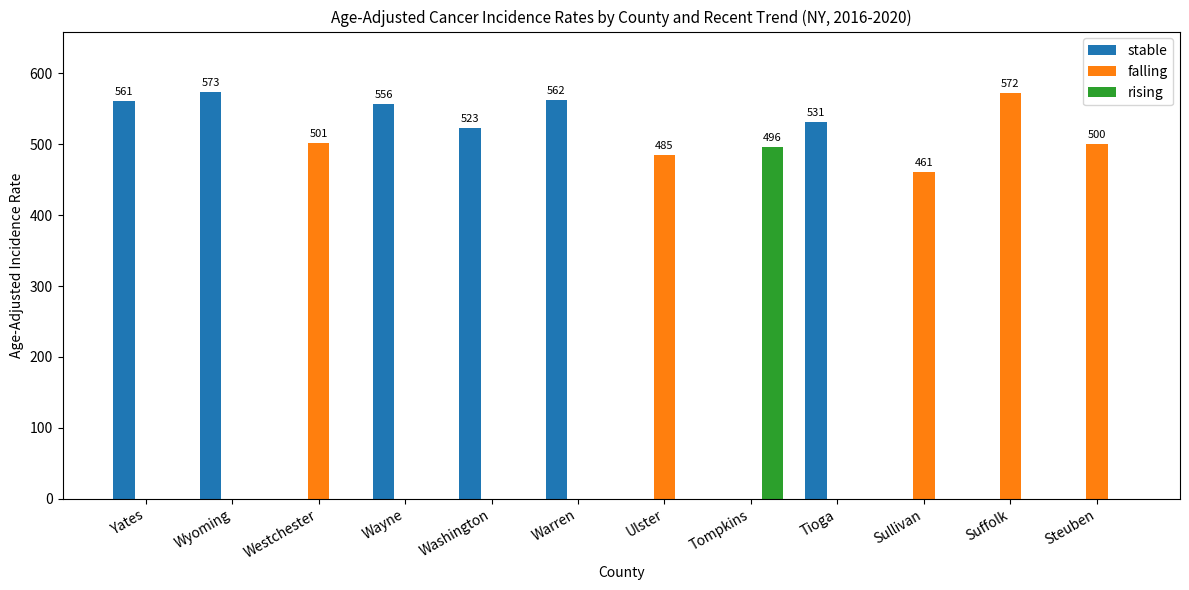

The falling series shows -254.2 at Yates. True or false?

False